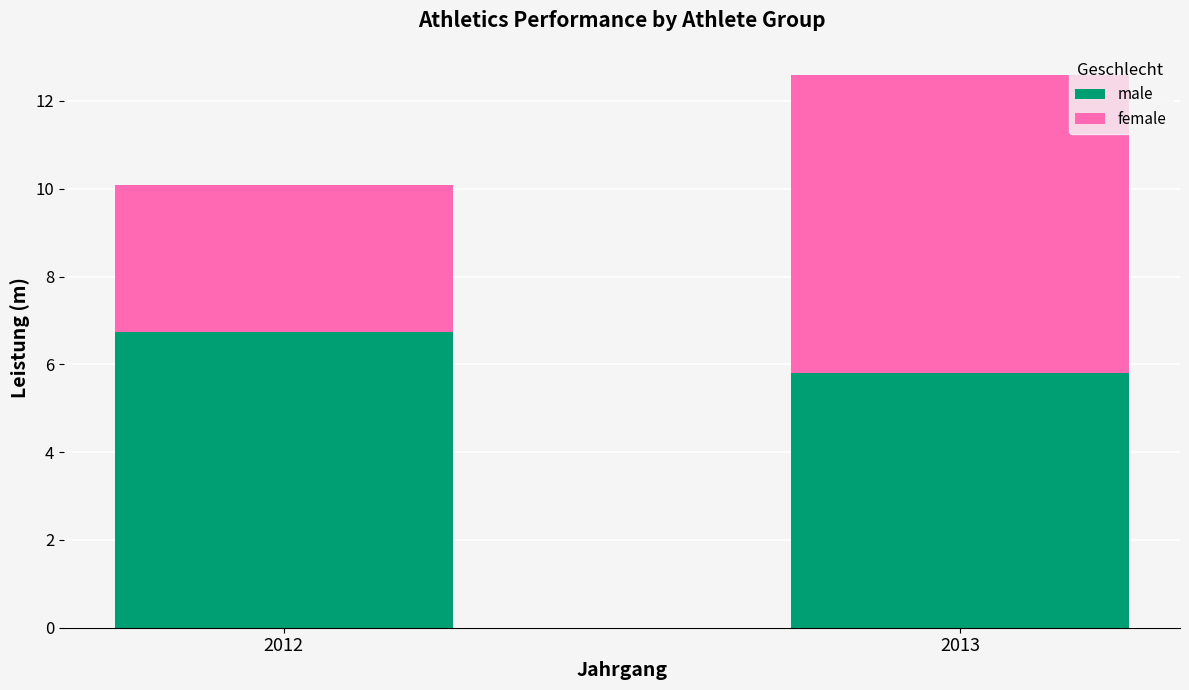

What is the total value across all series at 2013?

12.6